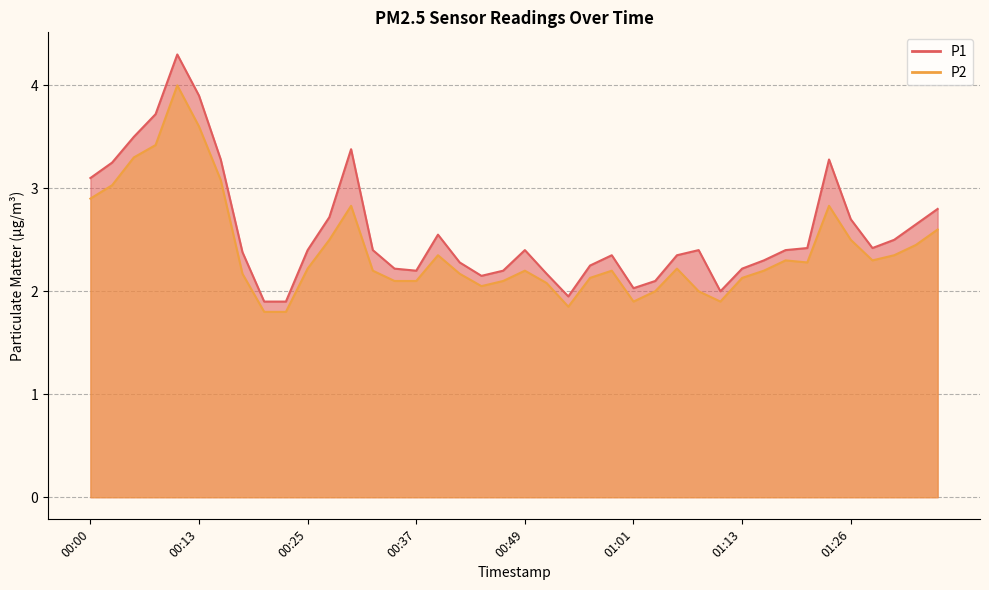

What is the smallest value displayed?

1.8